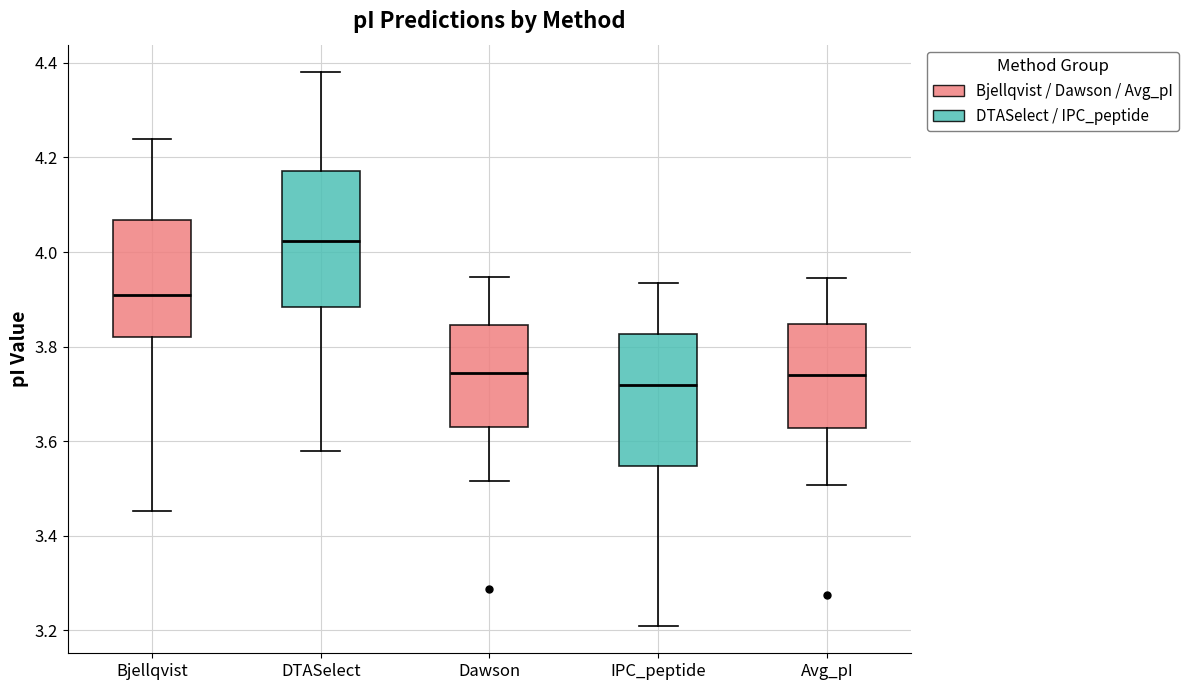

Reading left to right, read every box against the y-axis: the position of its median line, the range the box covers, and the ends of its whiskers. The values are not printed on the chart, so give them approximately, as read against the axis.

Bjellqvist: median 3.92, box 3.82 to 4.06, whiskers 3.46 to 4.24
DTASelect: median 4.02, box 3.88 to 4.18, whiskers 3.58 to 4.38
Dawson: median 3.74, box 3.64 to 3.84, whiskers 3.52 to 3.94
IPC_peptide: median 3.72, box 3.54 to 3.82, whiskers 3.22 to 3.94
Avg_pI: median 3.74, box 3.62 to 3.84, whiskers 3.50 to 3.94